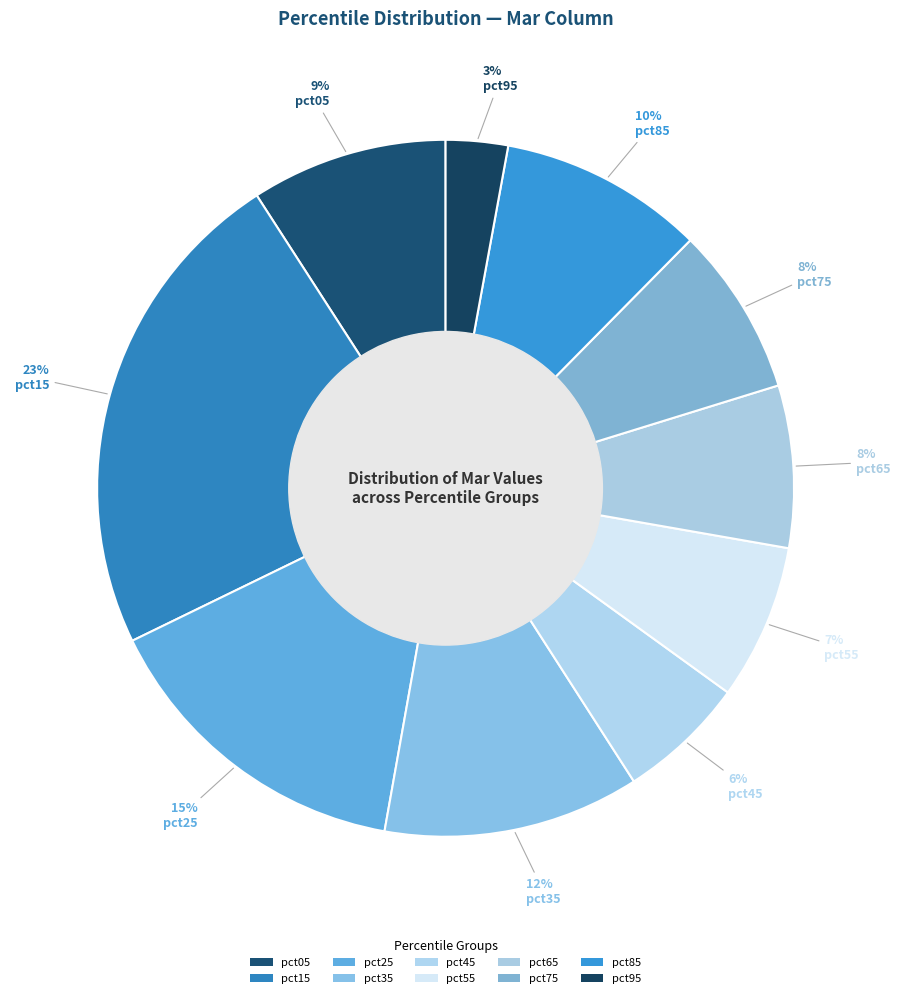

Is there a majority slice in this chart?

No